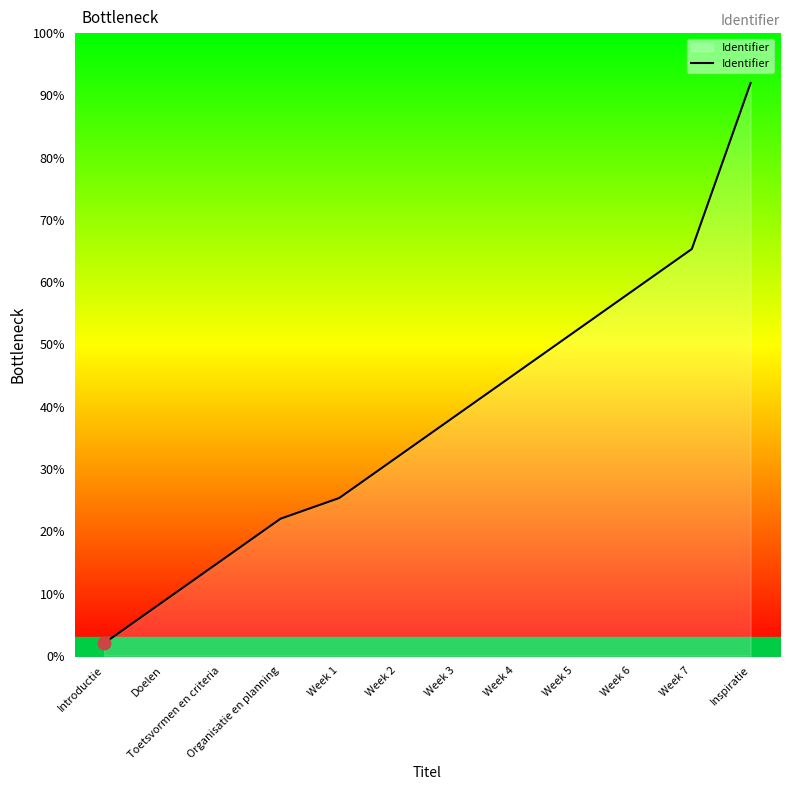

Between Week 2 and Inspiratie, which is larger?

Inspiratie